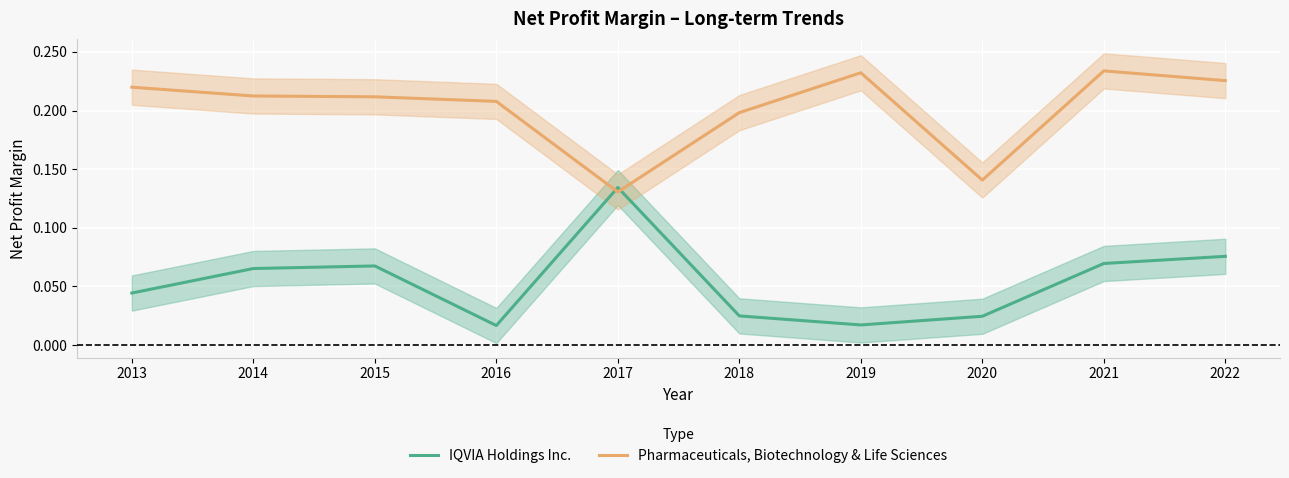

What are all the series names shown in the legend?

IQVIA Holdings Inc., Pharmaceuticals, Biotechnology & Life Sciences